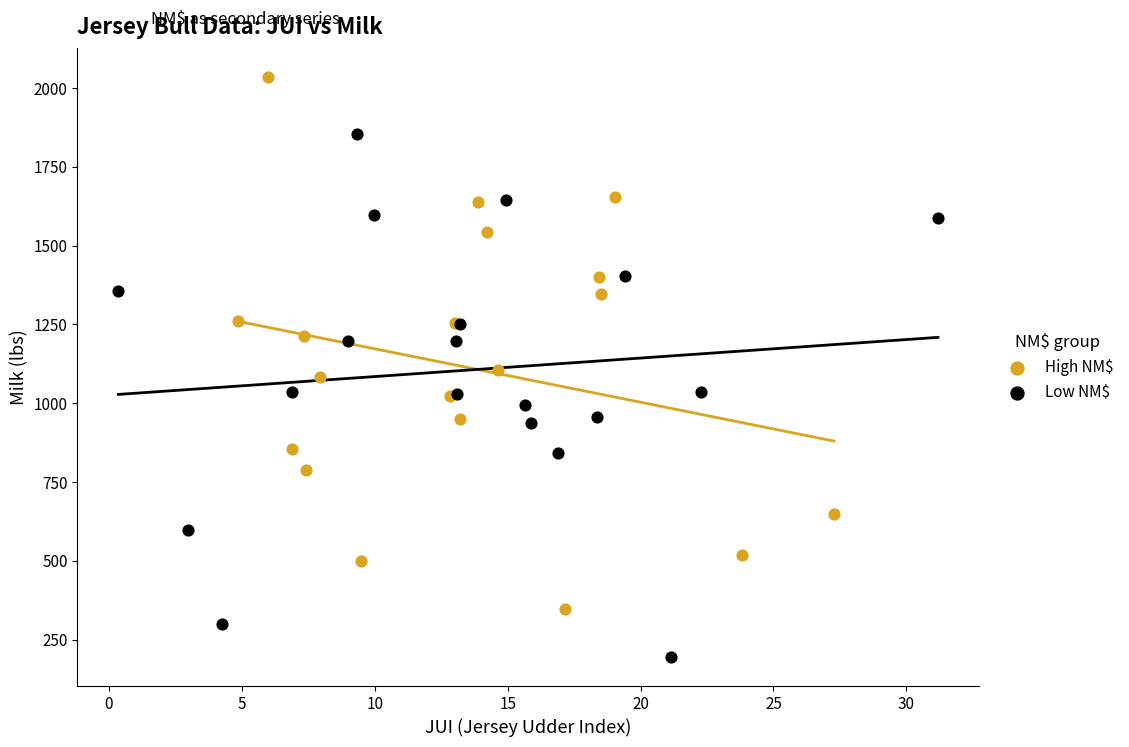

Which series reaches the maximum Y coordinate?

High NM$